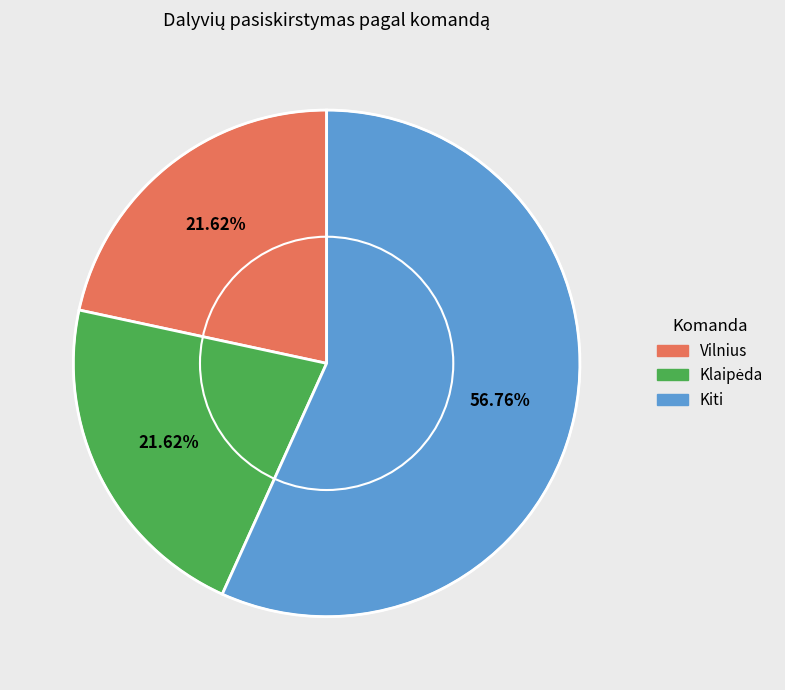

How many slices are in this pie chart?

3